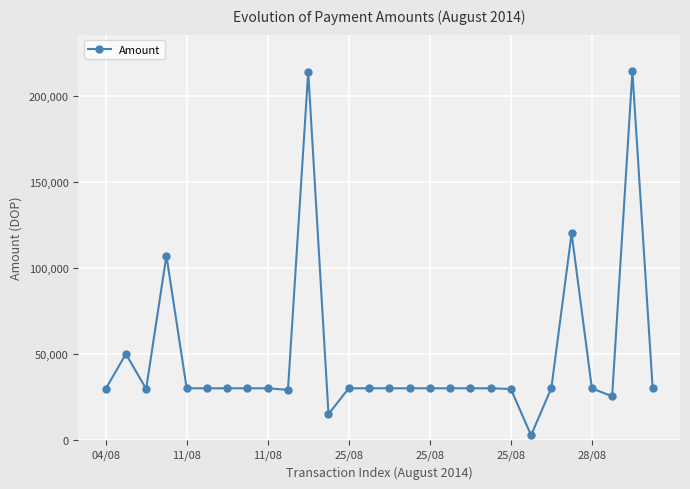

True or false: the data has more than 2 interior local peaks.

True